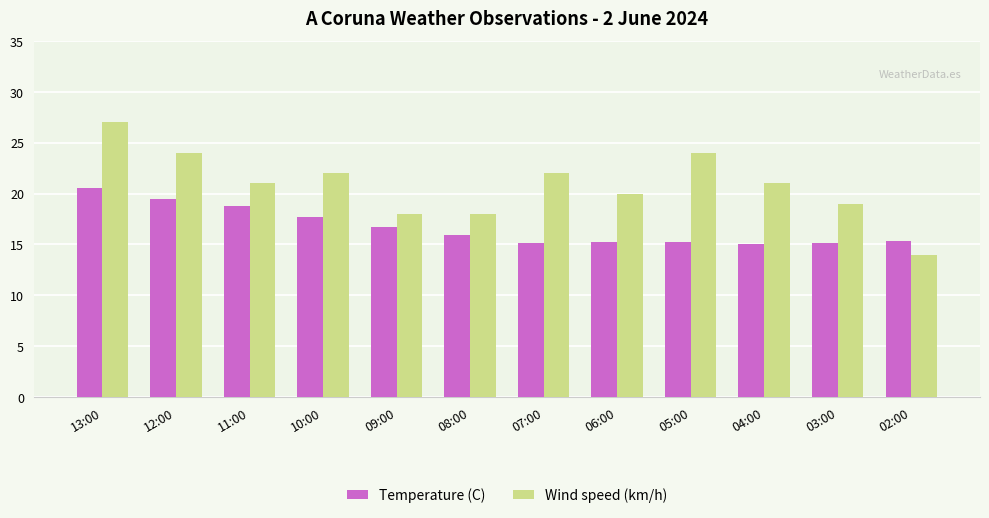

List the series in order of their overall mean, highest first.

Wind speed (km/h), Temperature (C)